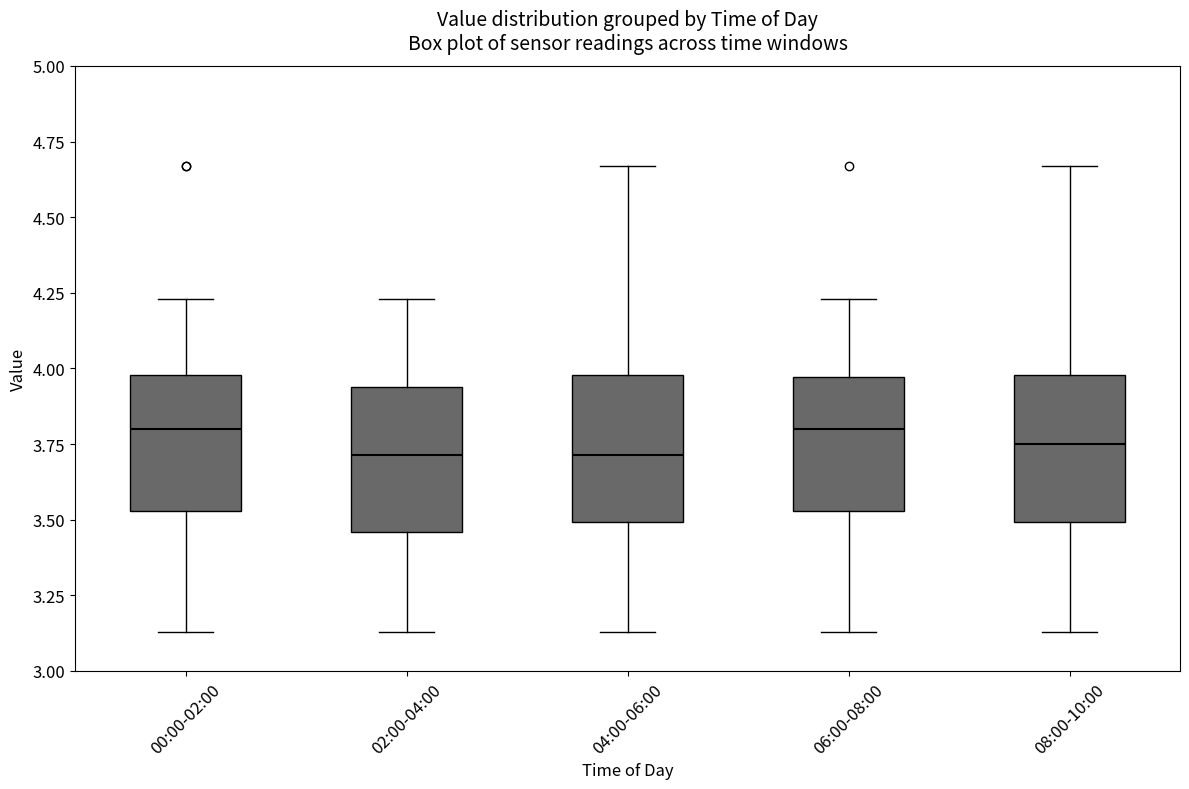

Reading left to right, transcribe this box plot: for each box, give where its median line is, the range the box spans, and where its two whiskers end, as read against the y-axis. The values are not printed on the chart, so give them approximately, as read against the axis.

00:00-02:00: median 3.80, box 3.55 to 4.00, whiskers 3.15 to 4.25
02:00-04:00: median 3.70, box 3.45 to 3.95, whiskers 3.15 to 4.25
04:00-06:00: median 3.70, box 3.50 to 4.00, whiskers 3.15 to 4.65
06:00-08:00: median 3.80, box 3.55 to 3.95, whiskers 3.15 to 4.25
08:00-10:00: median 3.75, box 3.50 to 4.00, whiskers 3.15 to 4.65